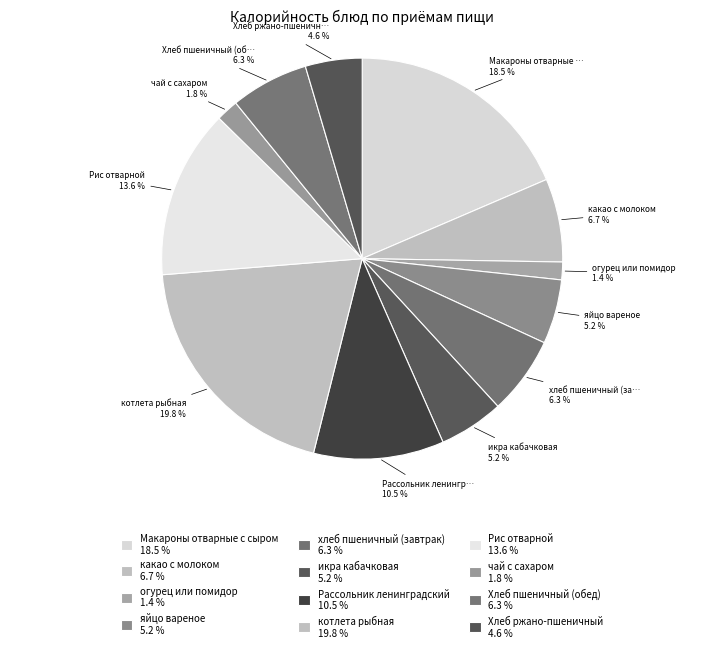

Which slice is the largest?

котлета рыбная